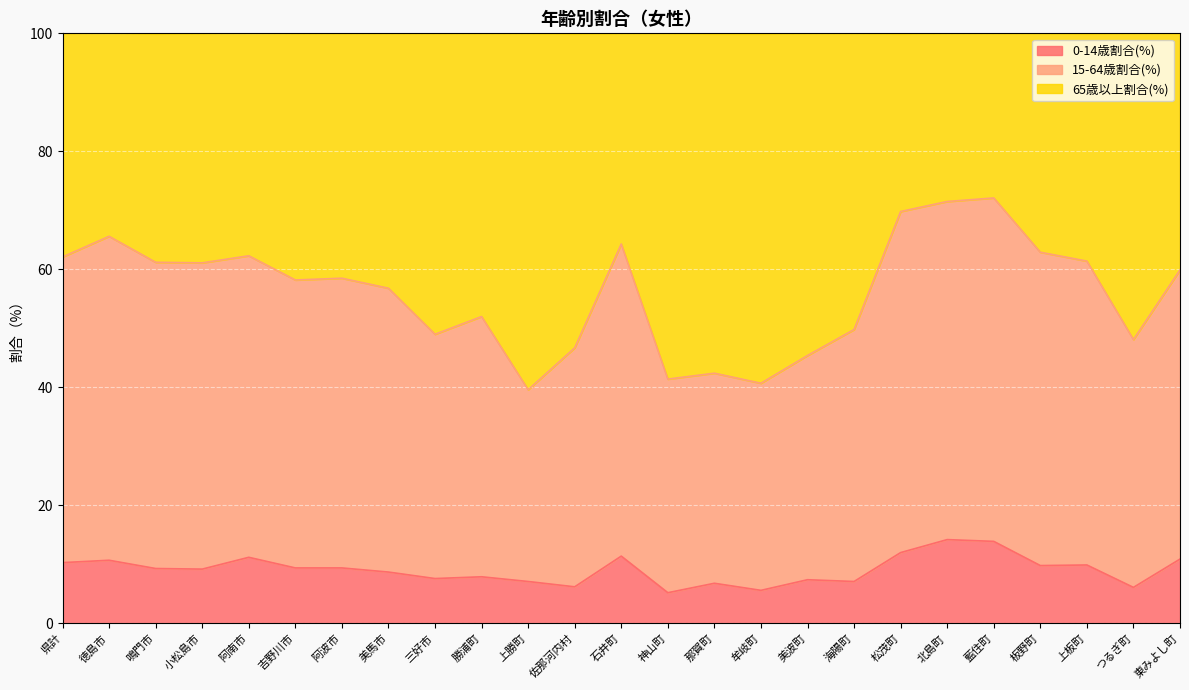

What position from the left is 美波町?

17